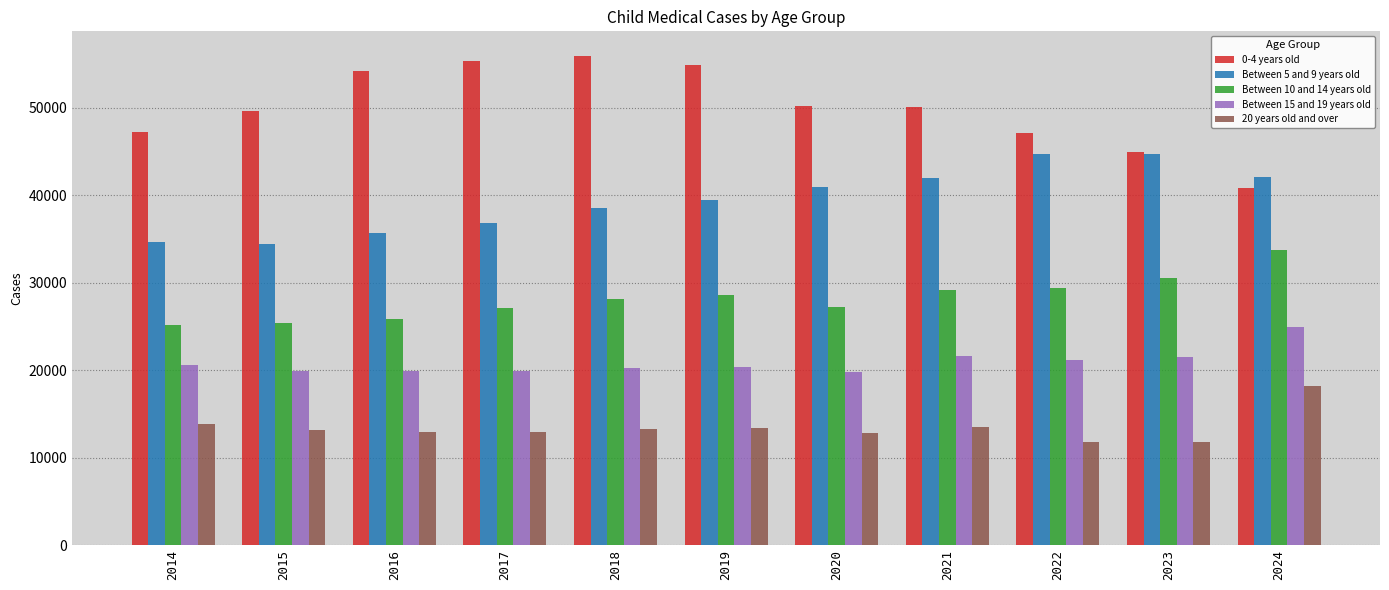

At which category is the sum across all series the highest?

2024